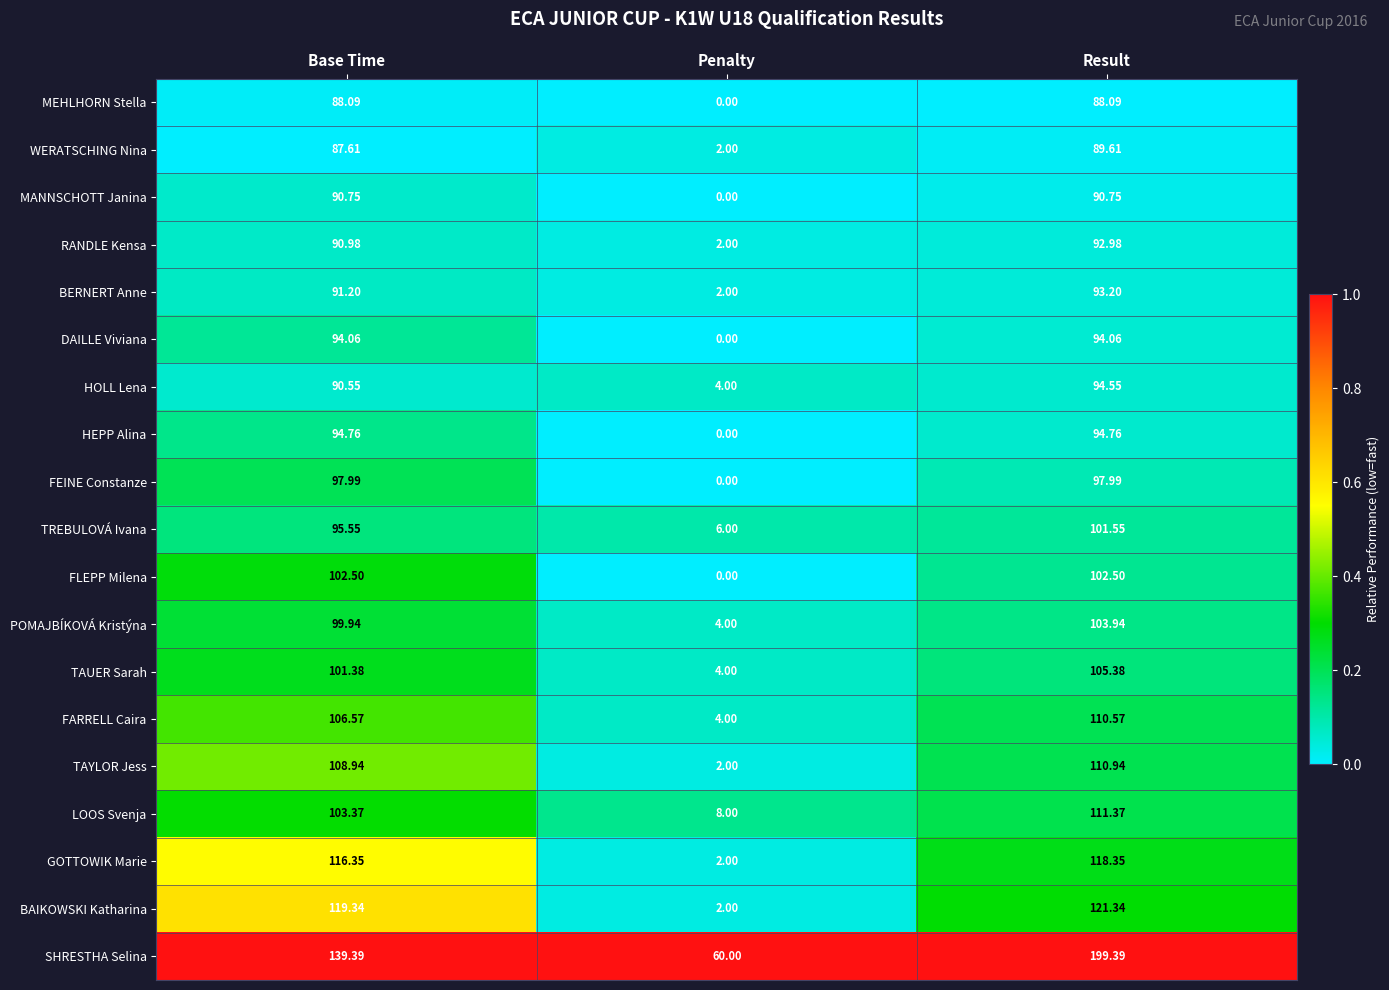

Is the value of TAUER Sarah at Penalty greater than the value of TAYLOR Jess at Result?

No